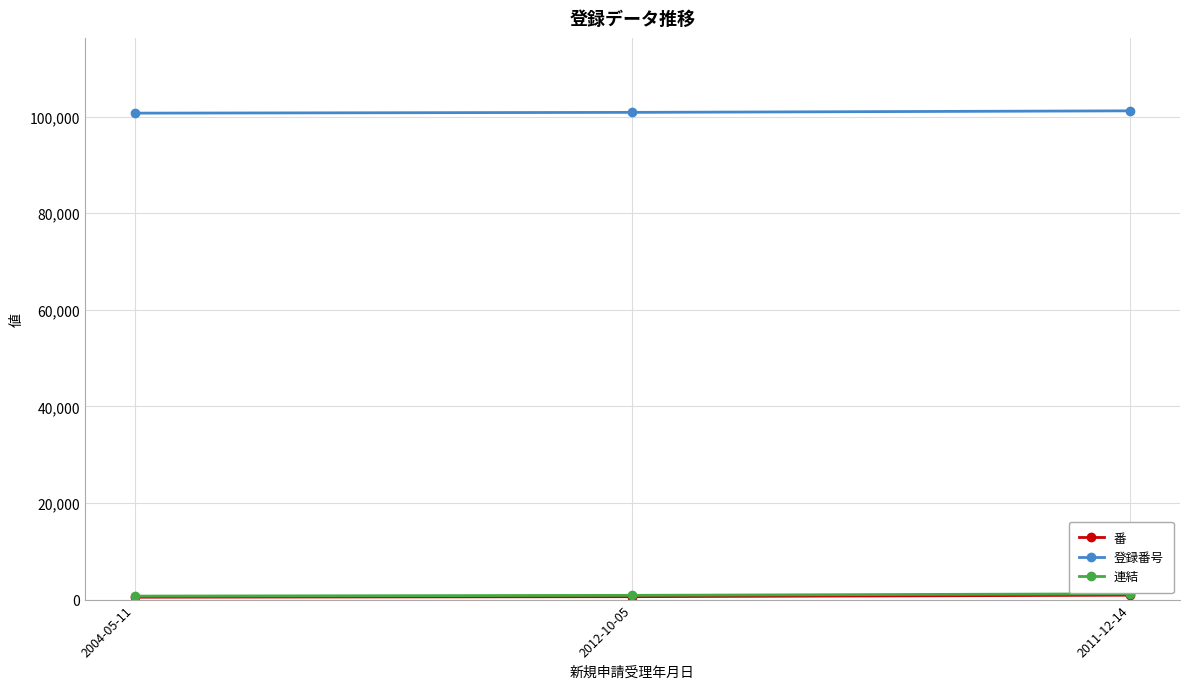

What is the label of the 2nd point from the left?

2012-10-05